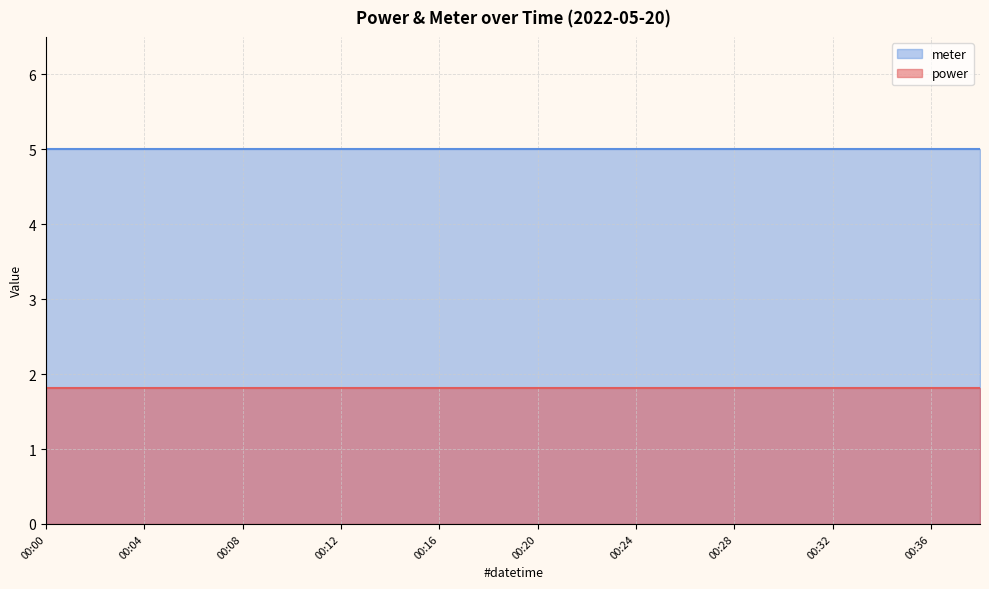

What is the smallest value displayed?

1.8